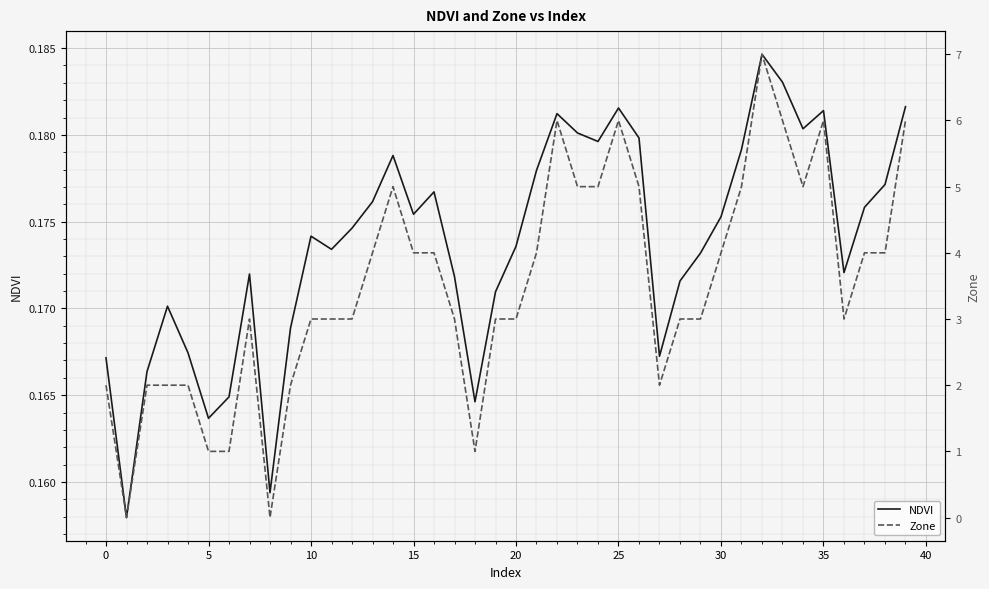

In Zone, how many points are lower than both neighbors (excluding endpoints)?

6